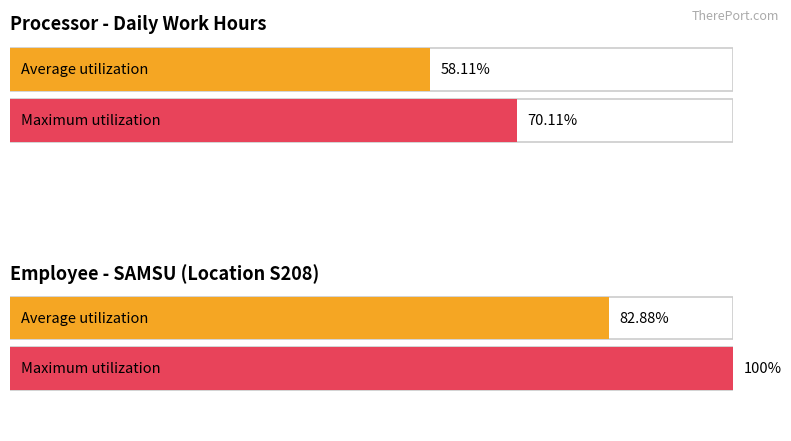

Are the bars grouped side by side (vs. stacked)?

Yes